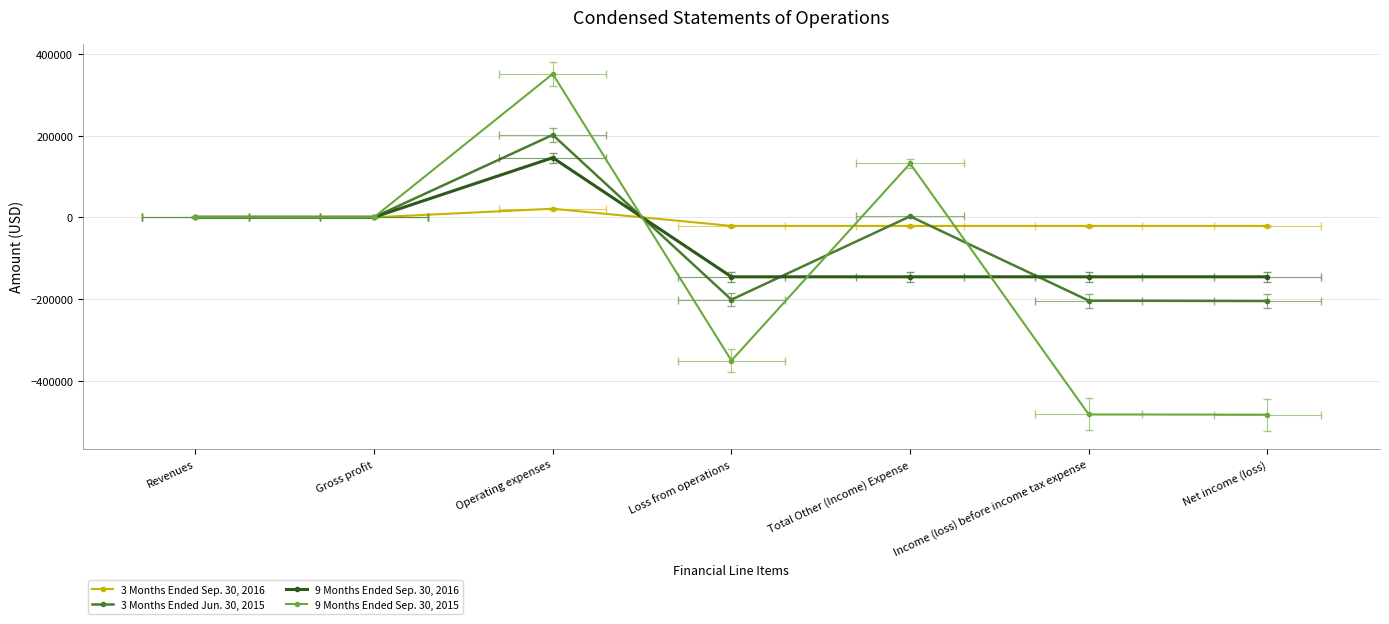

The 3 Months Ended Sep. 30, 2016 series shows -20903 at Loss from operations. True or false?

True